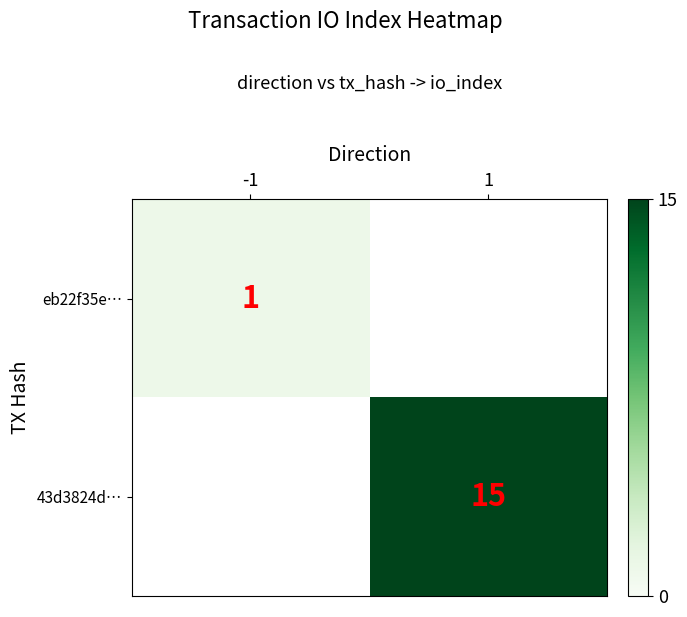

Is it true that 43d3824d… equals 15 at 1?

True